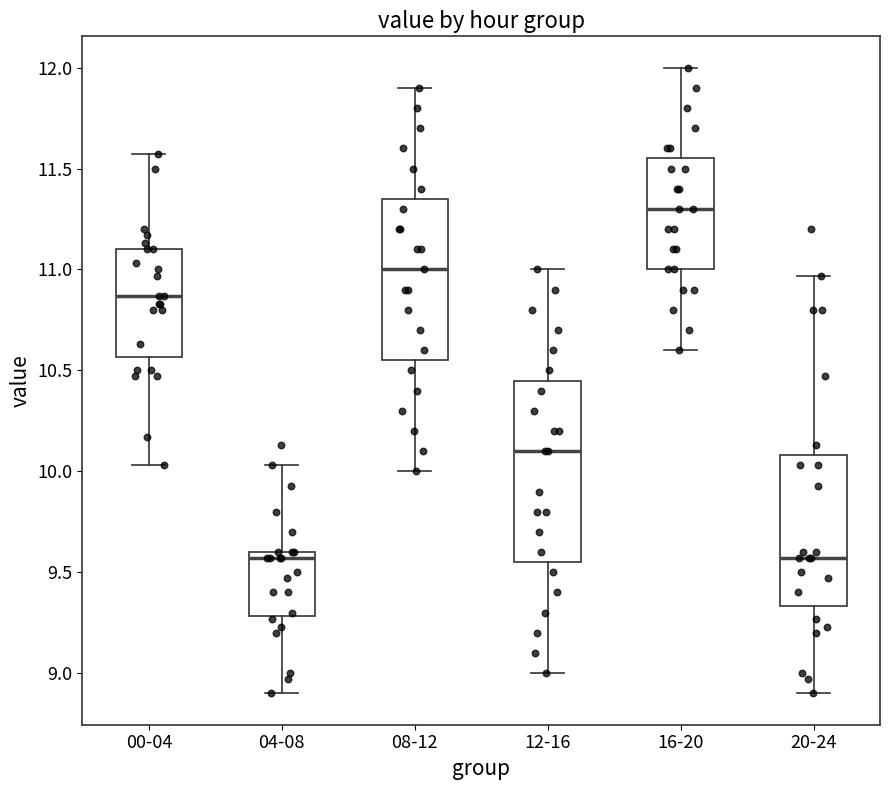

Reading left to right, read every box against the y-axis: the position of its median line, the range the box covers, and the ends of its whiskers. The values are not printed on the chart, so give them approximately, as read against the axis.

00-04: median 10.85, box 10.55 to 11.10, whiskers 10.05 to 11.55
04-08: median 9.55, box 9.30 to 9.60, whiskers 8.90 to 10.05
08-12: median 11.00, box 10.55 to 11.35, whiskers 10.00 to 11.90
12-16: median 10.10, box 9.55 to 10.45, whiskers 9.00 to 11.00
16-20: median 11.30, box 11.00 to 11.55, whiskers 10.60 to 12.00
20-24: median 9.55, box 9.35 to 10.10, whiskers 8.90 to 10.95